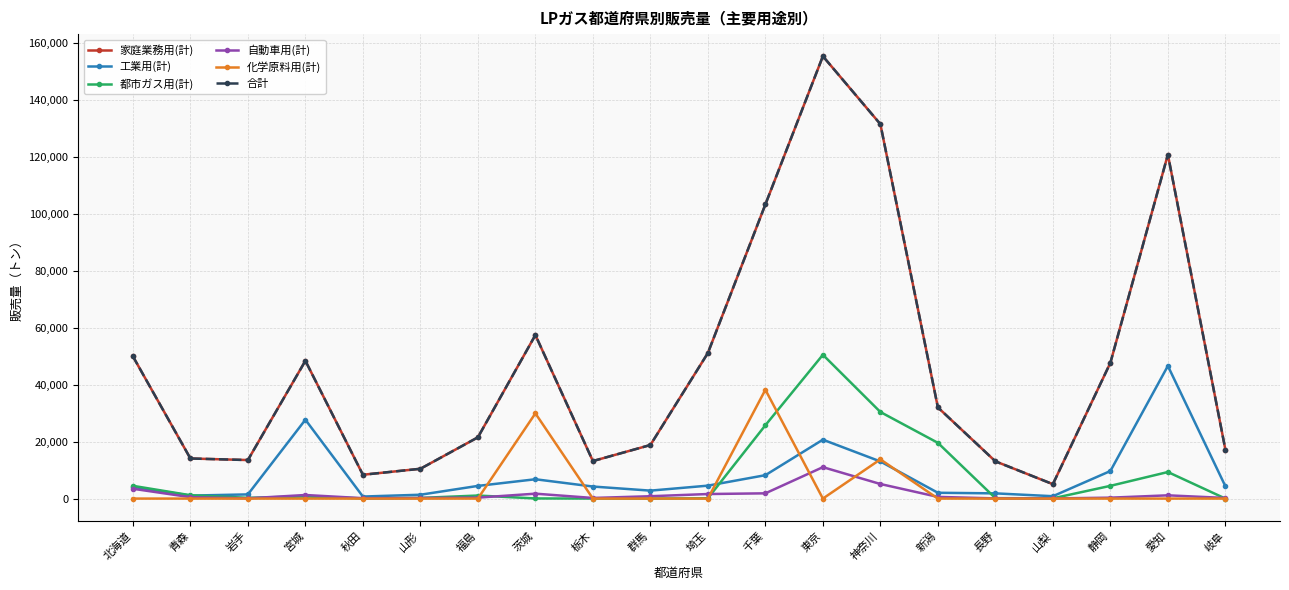

Is the value of 化学原料用(計) at 茨城 greater than the value of 自動車用(計) at 茨城?

Yes